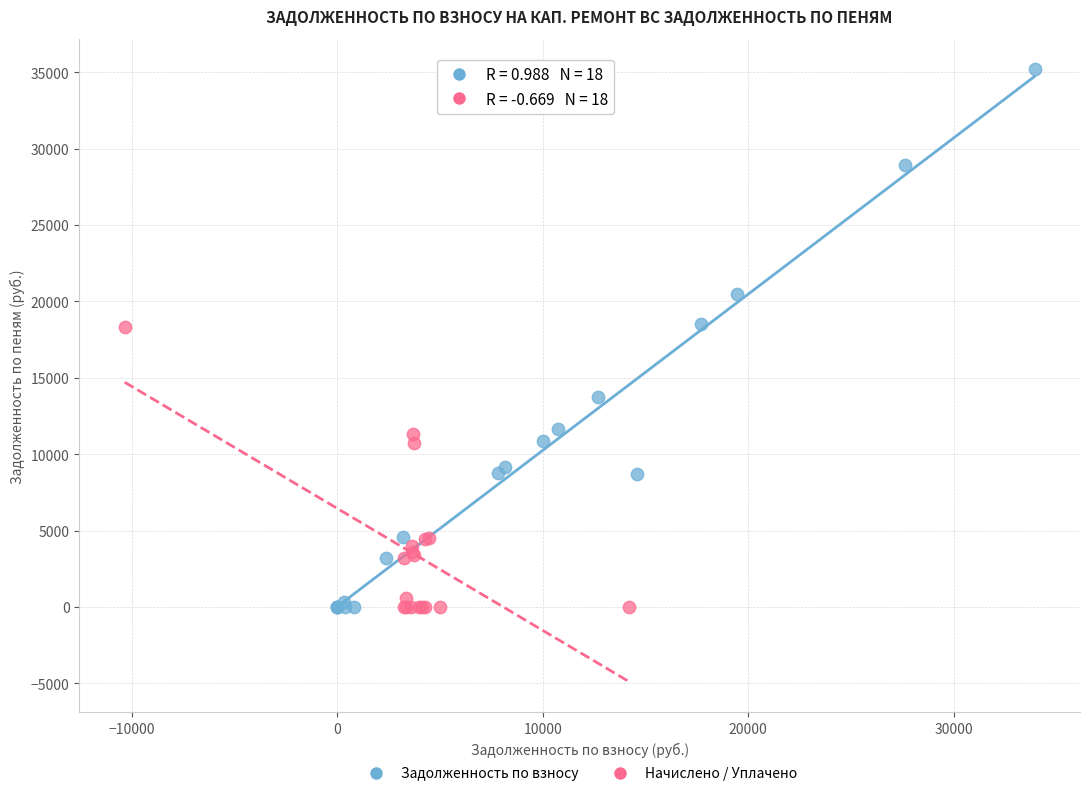

Which series has the largest Y range (max minus min)?

Задолженность по взносу